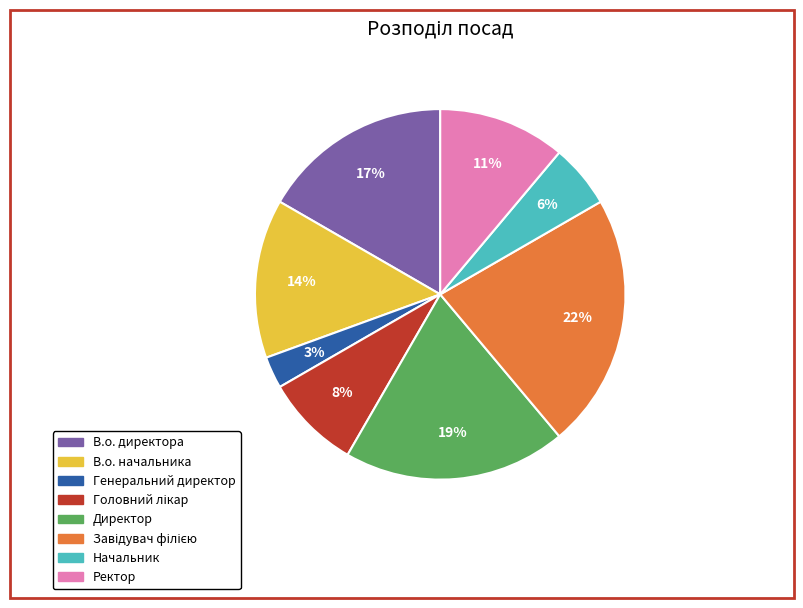

To the nearest percent, what is the difference between the largest and smallest slice percentages?

19%